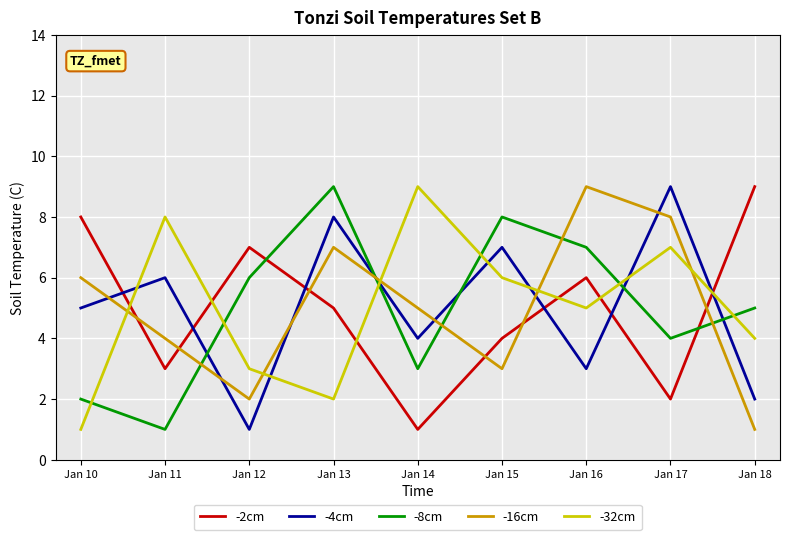

What is the total value across all series at Jan 14?

22